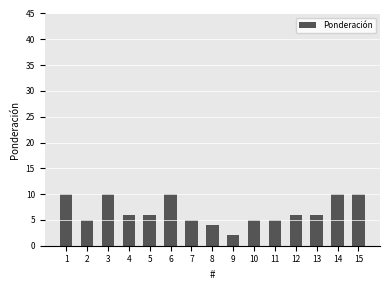

How many bars are there in total?

15